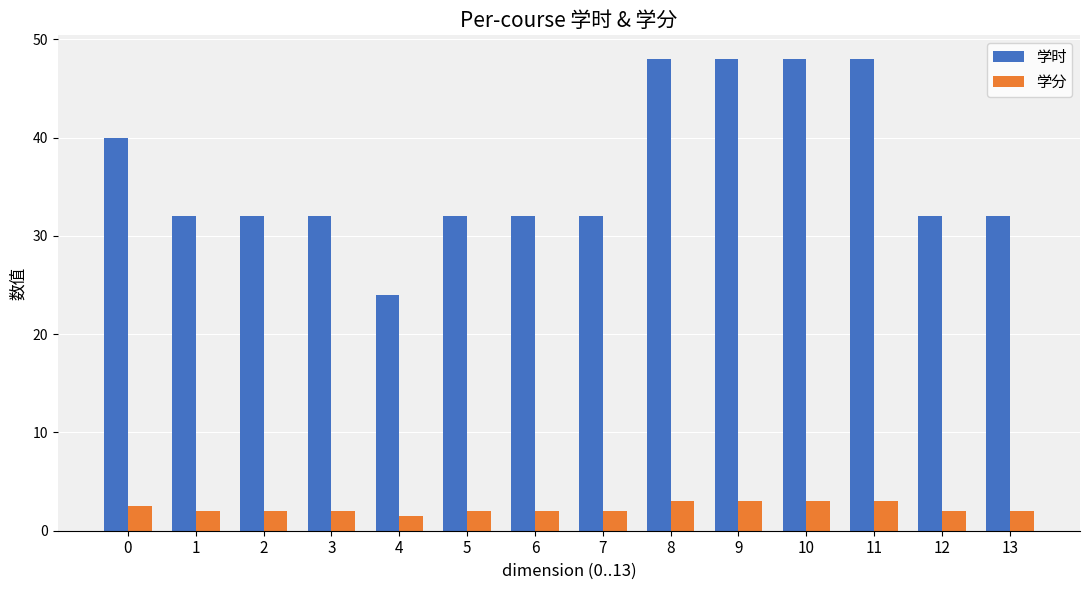

Reading left to right, transcribe all the data shown in this chart.

学时: 40.0	32.0	32.0	32.0	24.0	32.0	32.0	32.0	48.0	48.0	48.0	48.0	32.0	32.0
学分: 2.5	2.0	2.0	2.0	1.5	2.0	2.0	2.0	3.0	3.0	3.0	3.0	2.0	2.0